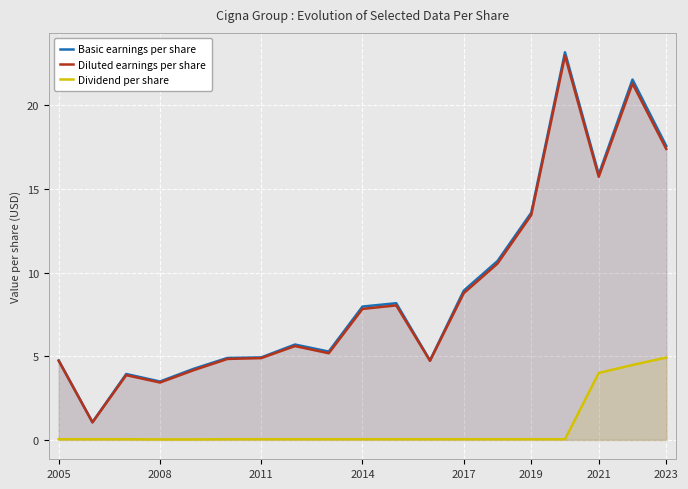

True or false: Diluted earnings per share and Dividend per share intersect in this chart.

False